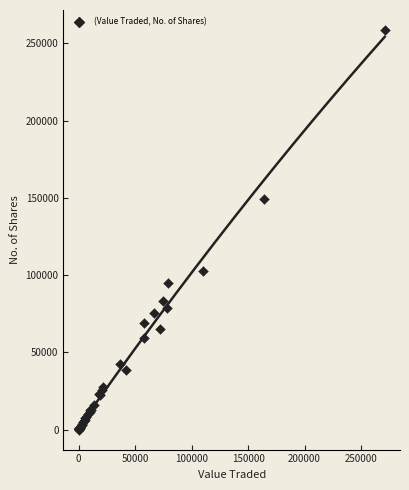

What Y value in the scatter plot is closest to 129307?

148922